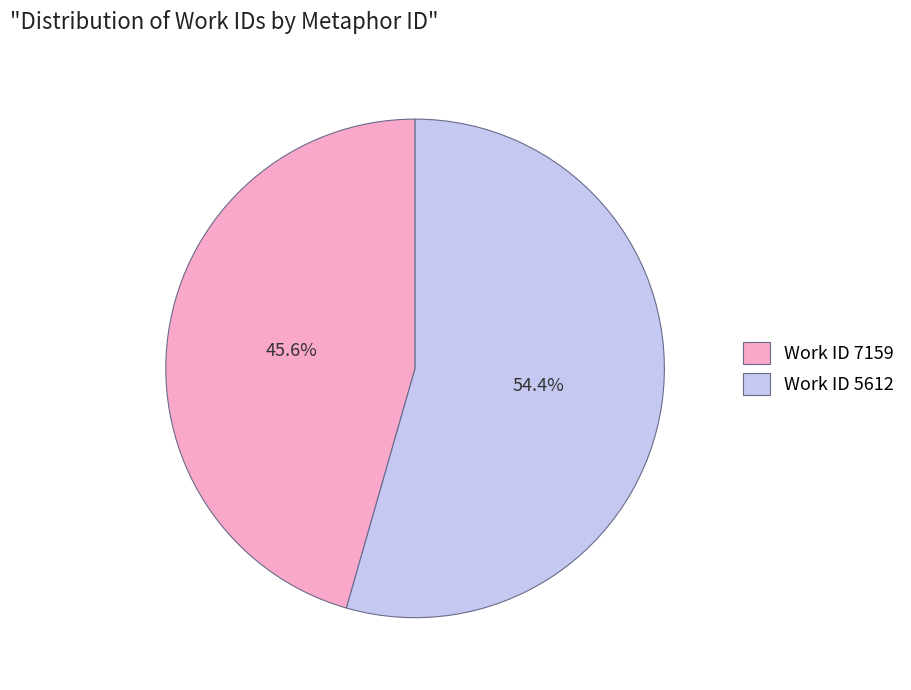

Combined, what portion of the pie is Work ID 5612 and Work ID 7159?

100.0%